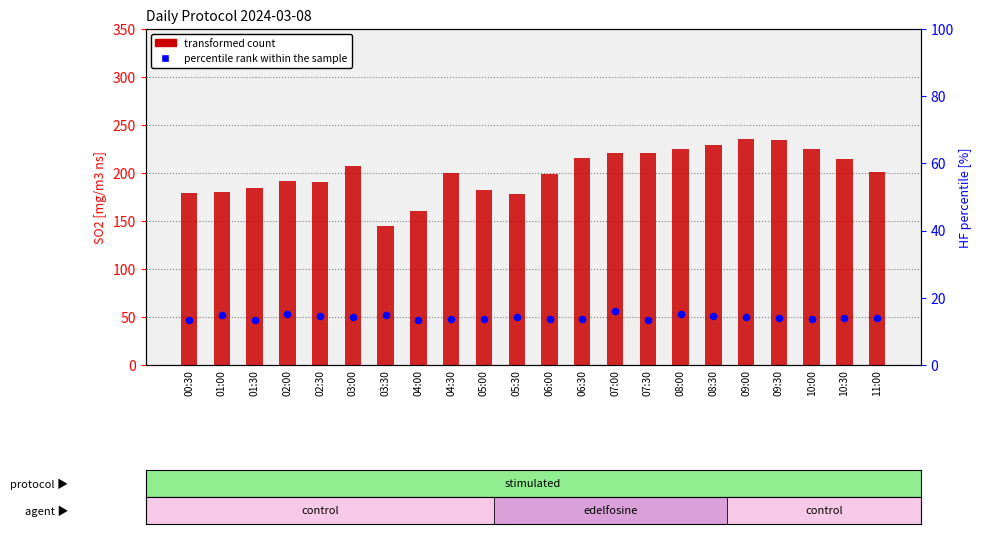

At how many categories does at least one series exceed 208?

9